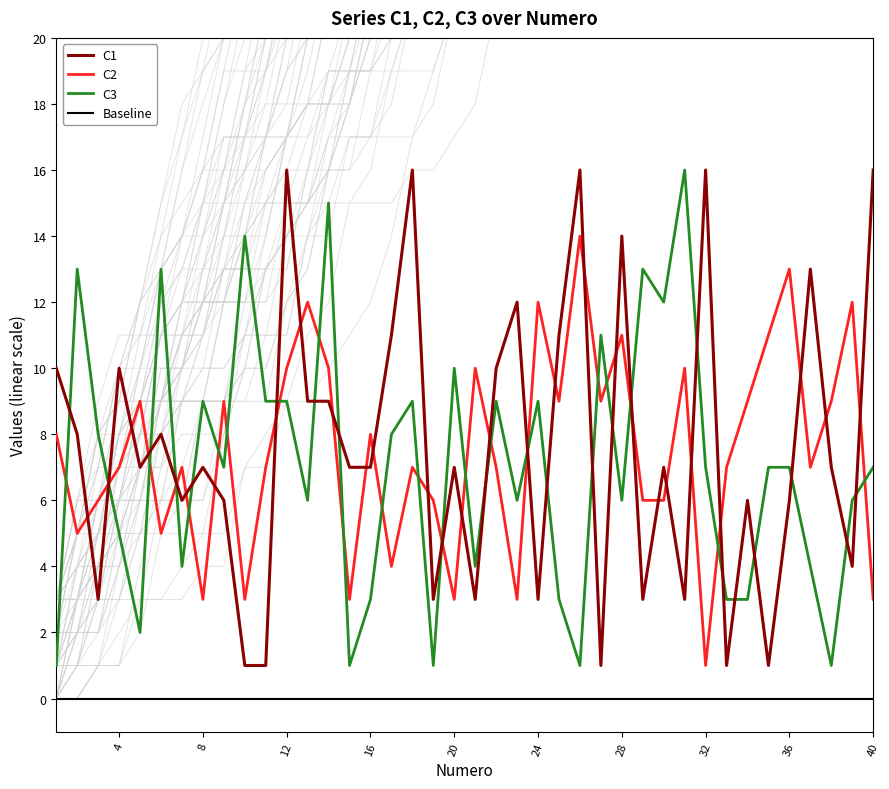

True or false: C2 has a value of 4 at 36.

False